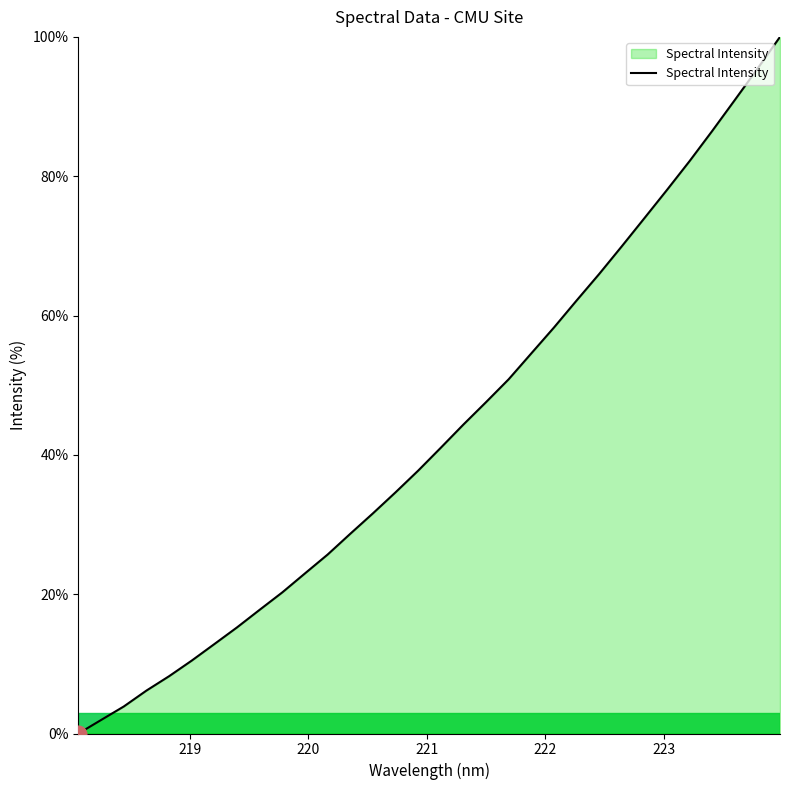

What is the maximum value shown in the chart?

100.0